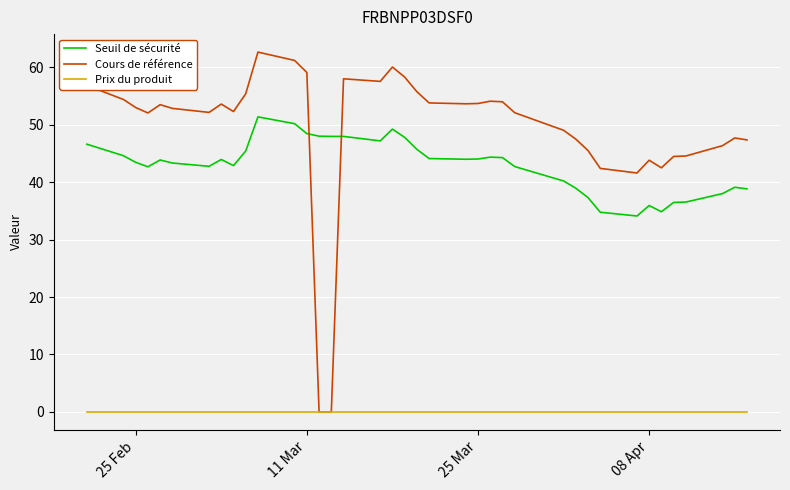

Which series has the largest total across all categories?

Cours de référence